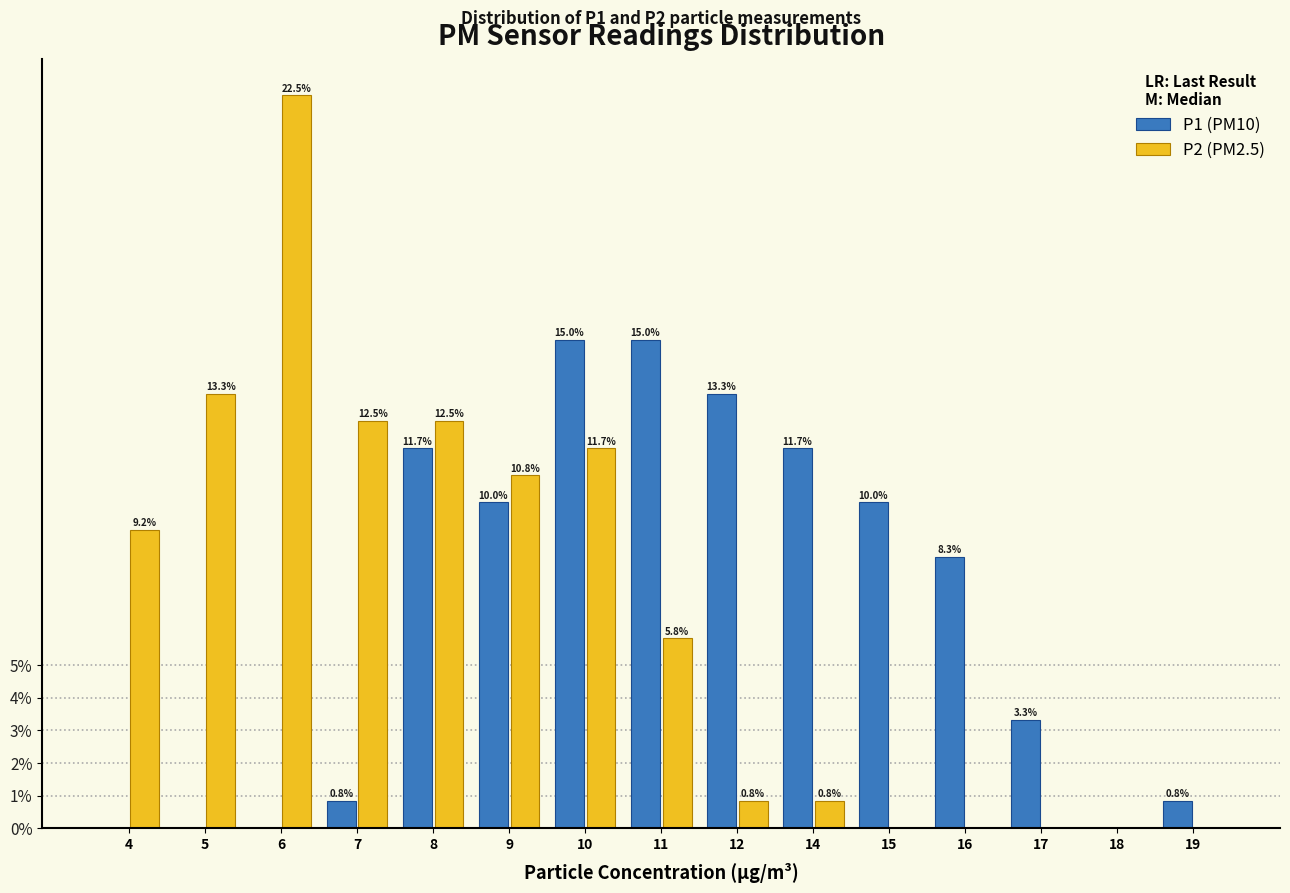

Reading right to left, what are all the values shown in this chart?

P1 (PM10): 19=0.8	18=0.0	17=3.3	16=8.3	15=10.0	14=11.7	12=13.3	11=15.0	10=15.0	9=10.0	8=11.7	7=0.8	6=0.0	5=0.0	4=0.0
P2 (PM2.5): 19=0.0	18=0.0	17=0.0	16=0.0	15=0.0	14=0.8	12=0.8	11=5.8	10=11.7	9=10.8	8=12.5	7=12.5	6=22.5	5=13.3	4=9.2